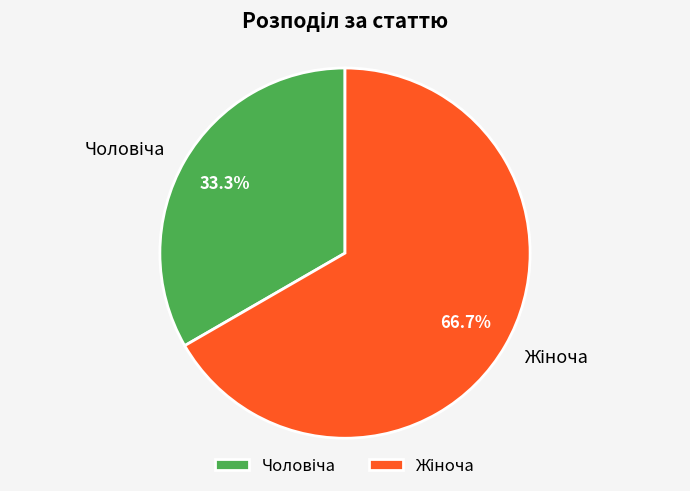

Is there a majority slice in this chart?

Yes